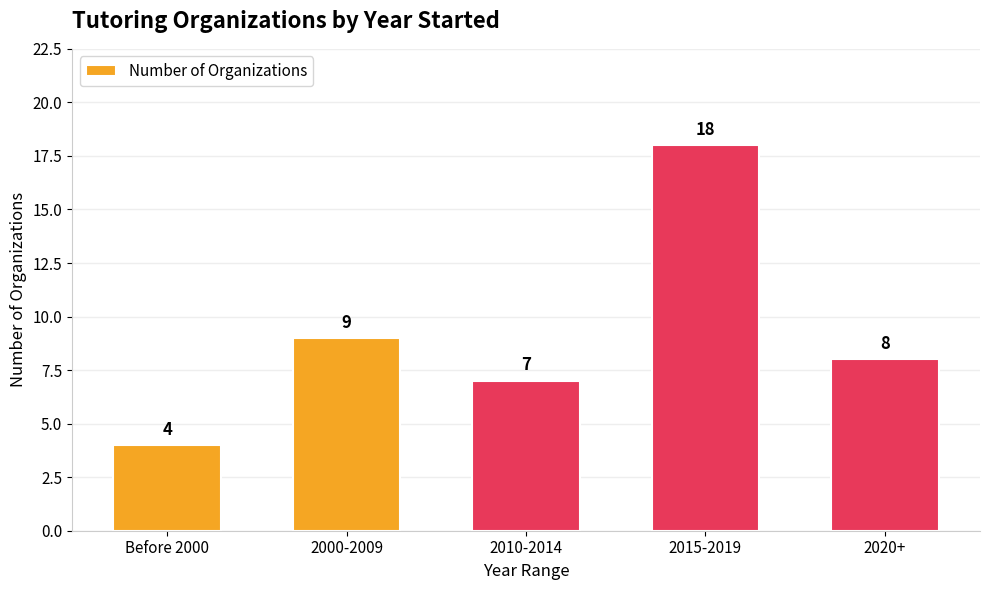

At which label does the data first exceed 8?

2000-2009